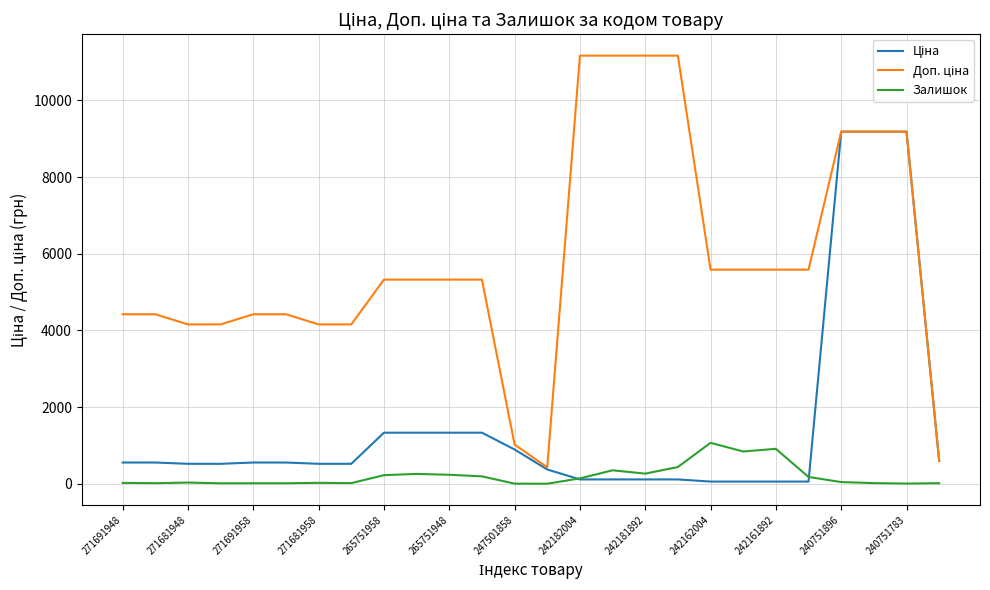

What is the maximum value shown in the chart?

11169.0